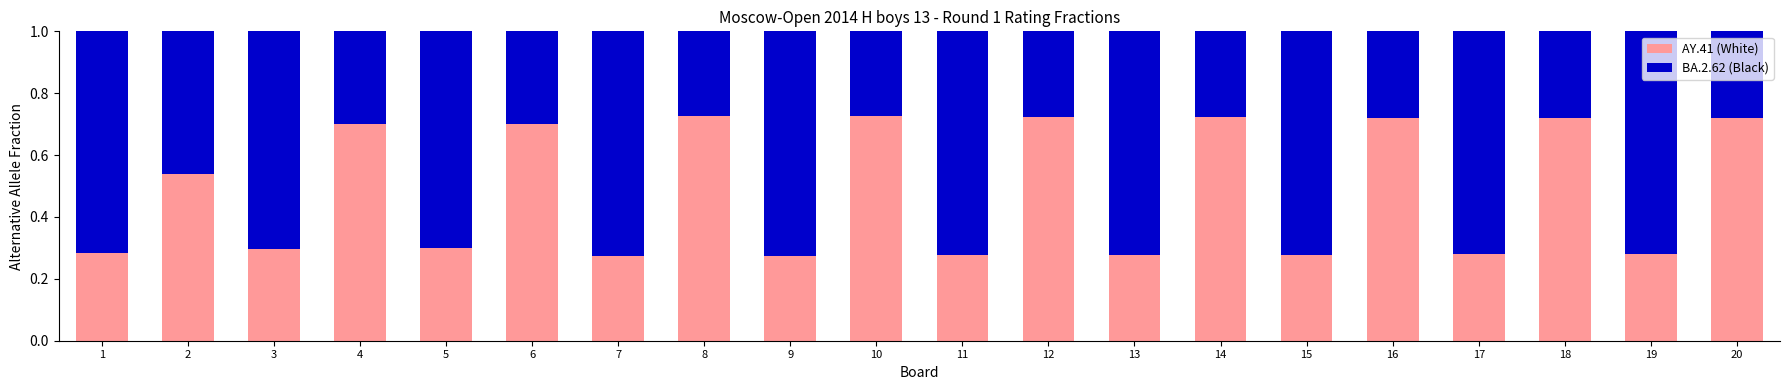

Does the chart contain any negative values?

No